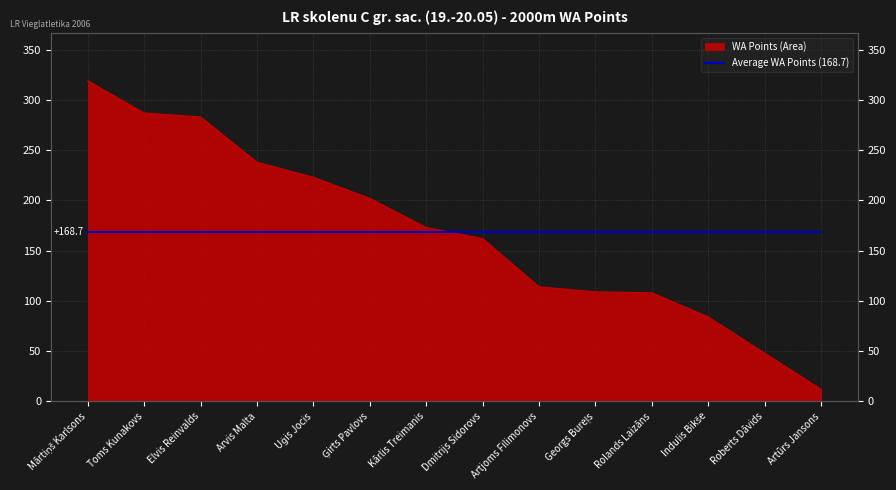

What is the minimum value shown in the chart?

12